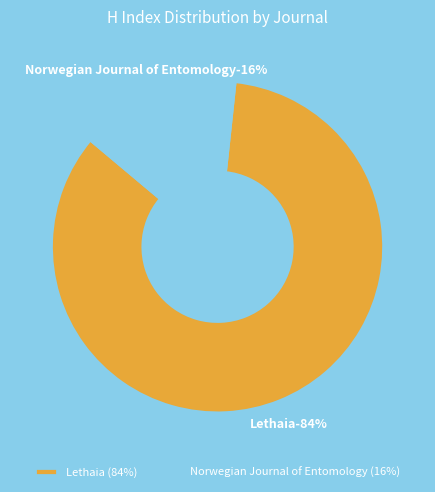

What percentage is the Lethaia slice, to the nearest percent?

84%